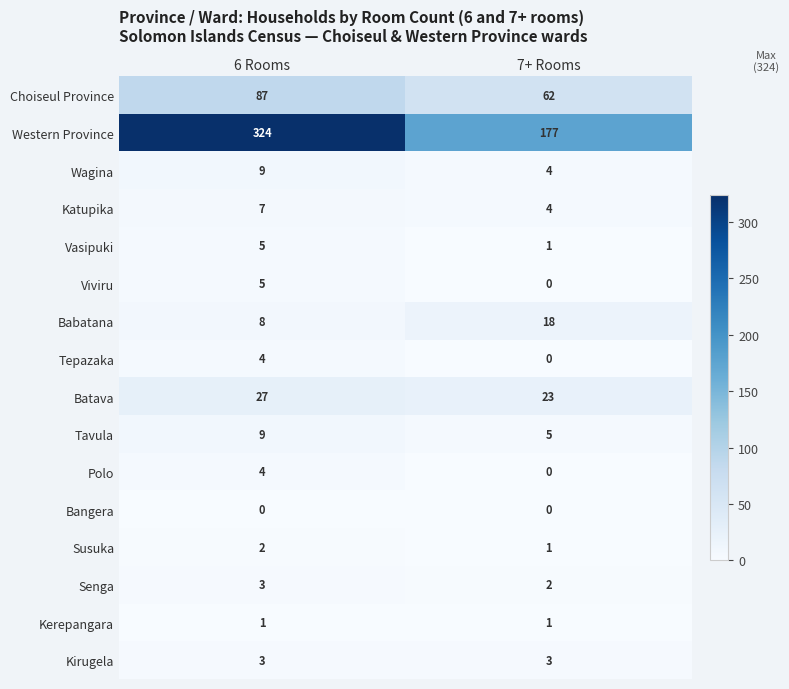

Rank the categories by Choiseul Province value from lowest to highest.

7+ Rooms, 6 Rooms